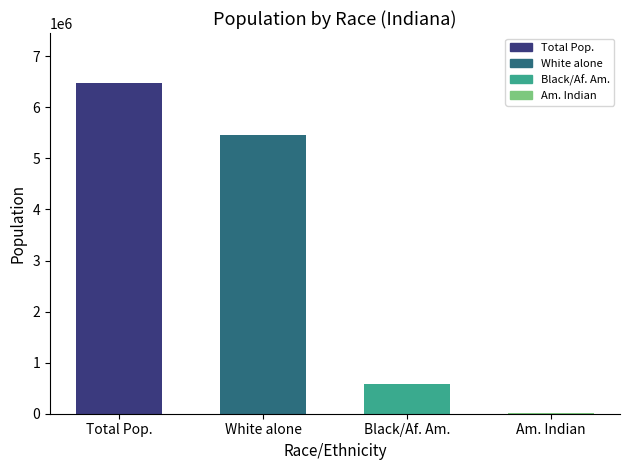

How many data points does each series have?

4